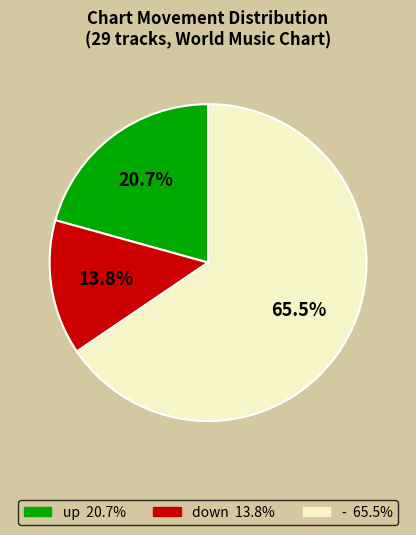

How much of the chart is everything except down?

86.2%